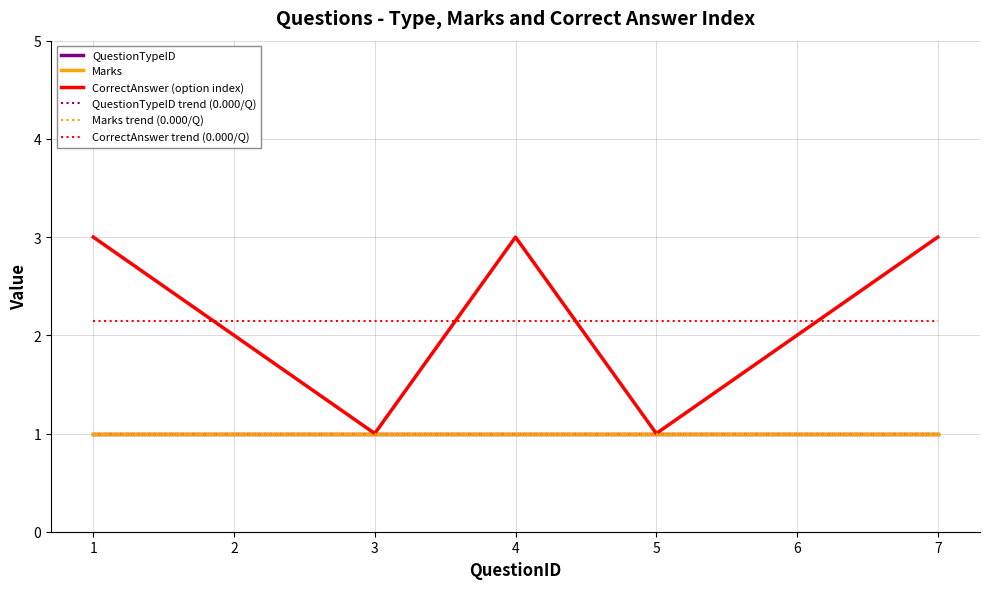

At how many categories does at least one series exceed 1?

7